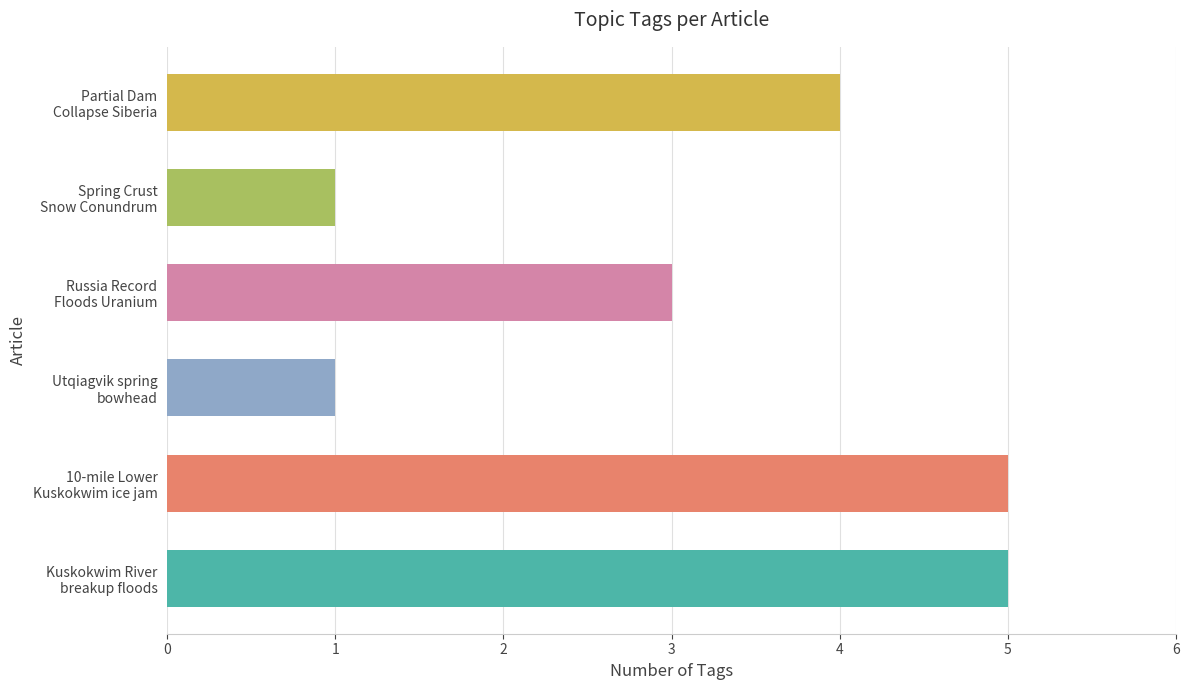

Count the number of categories in the chart.

6